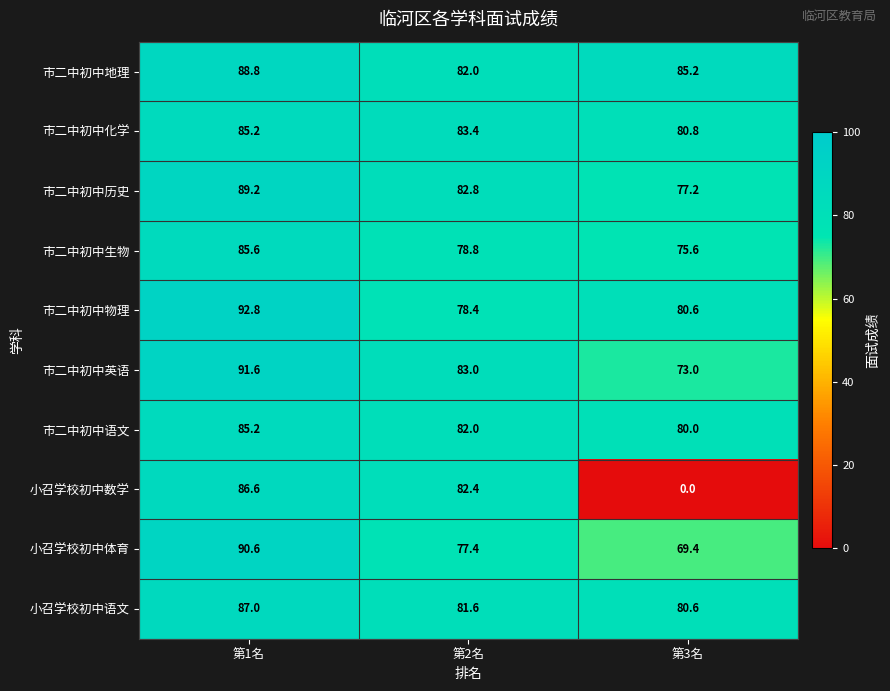

Is it true that 小召学校初中体育 equals 77.4 at 第2名?

True